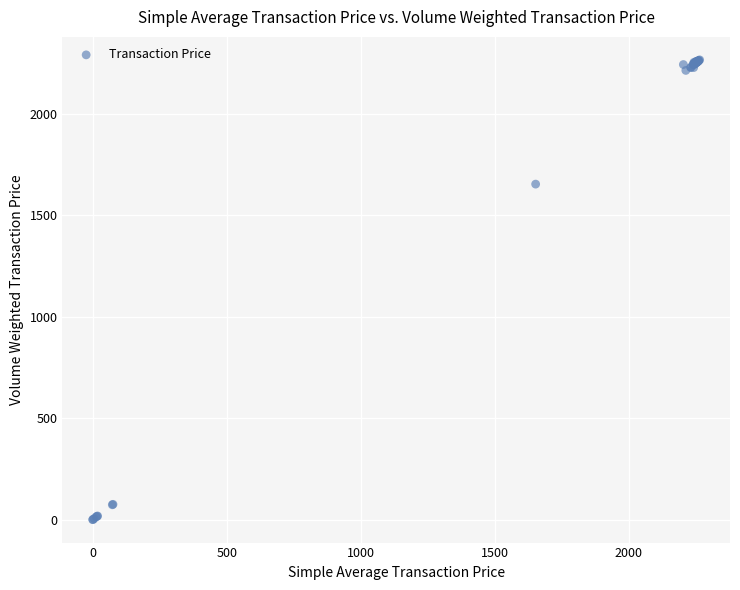

What Y value in the scatter plot is closest to 1132?

1652.5